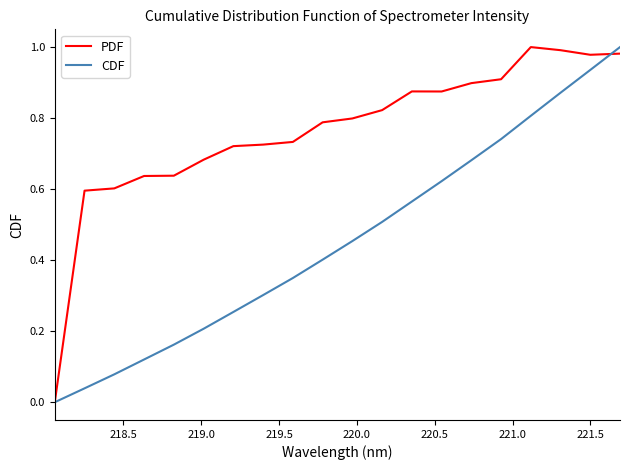

Which series has the largest total across all categories?

PDF